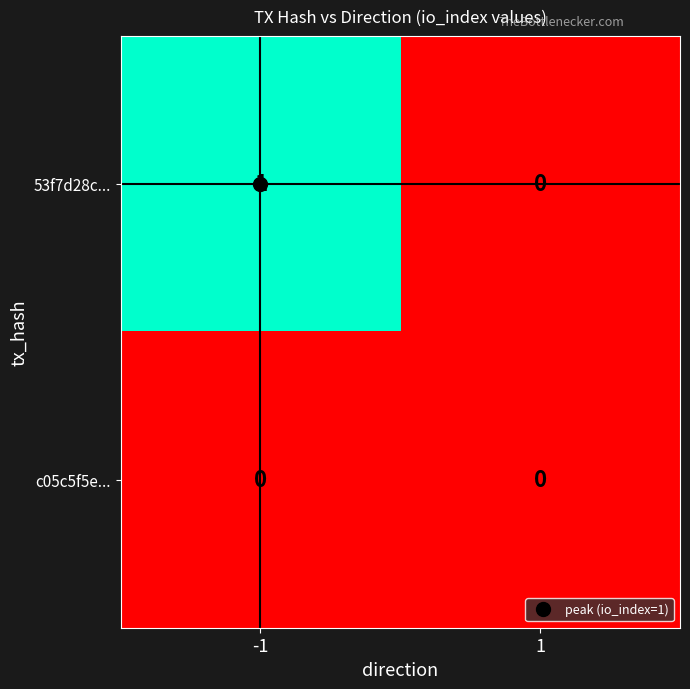

Which series has the largest range (max minus min)?

53f7d28c...